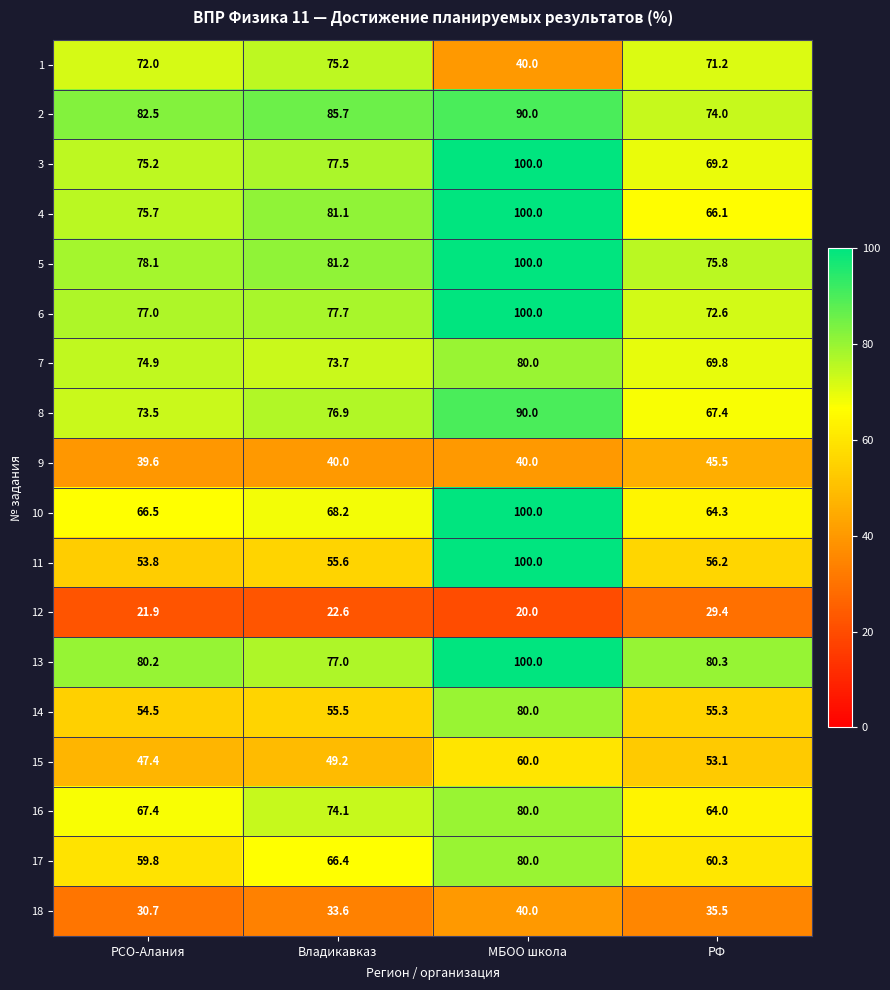

Rank the series at РСО-Алания from lowest to highest value.

12, 18, 9, 15, 11, 14, 17, 10, 16, 1, 8, 7, 3, 4, 6, 5, 13, 2